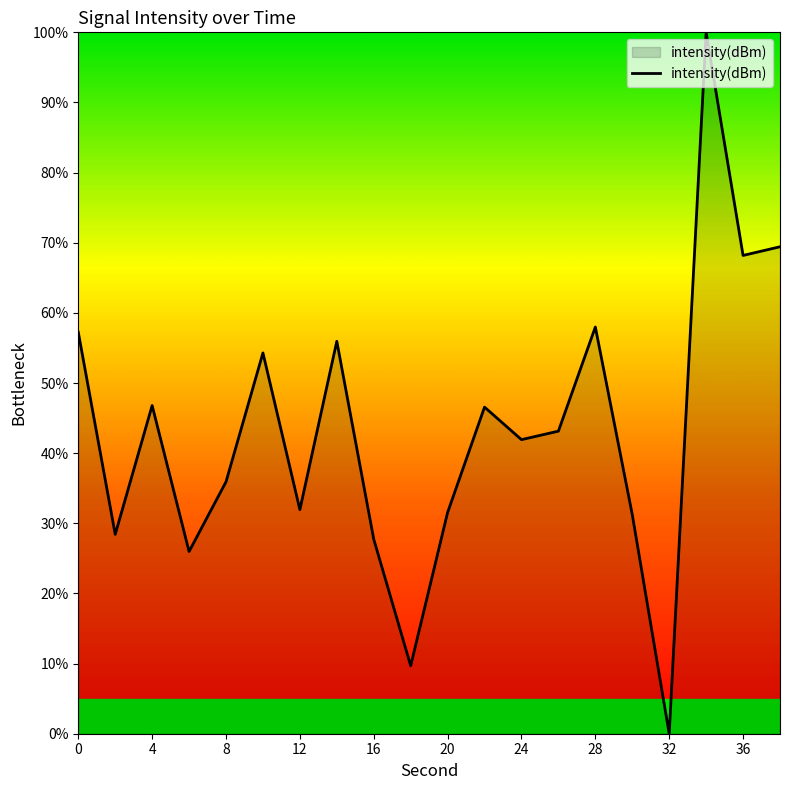

What is the greatest value displayed?

100.0